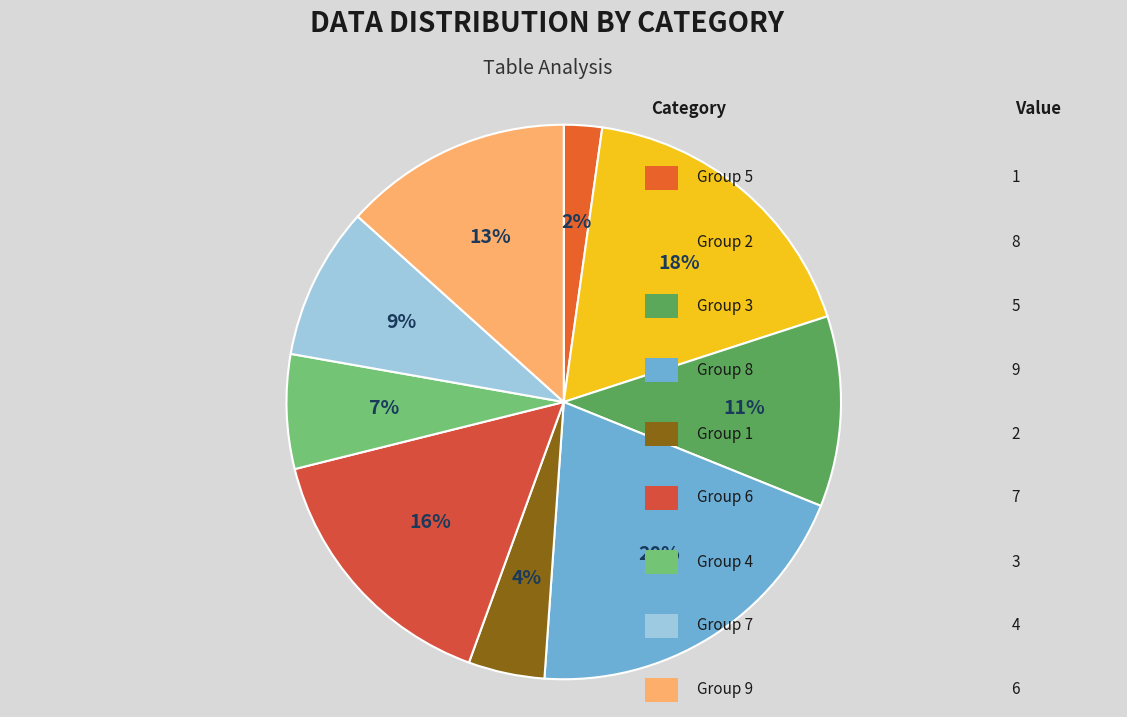

Rank the categories by value from highest to lowest.

8, 2, 6, 9, 3, 7, 4, 1, 5